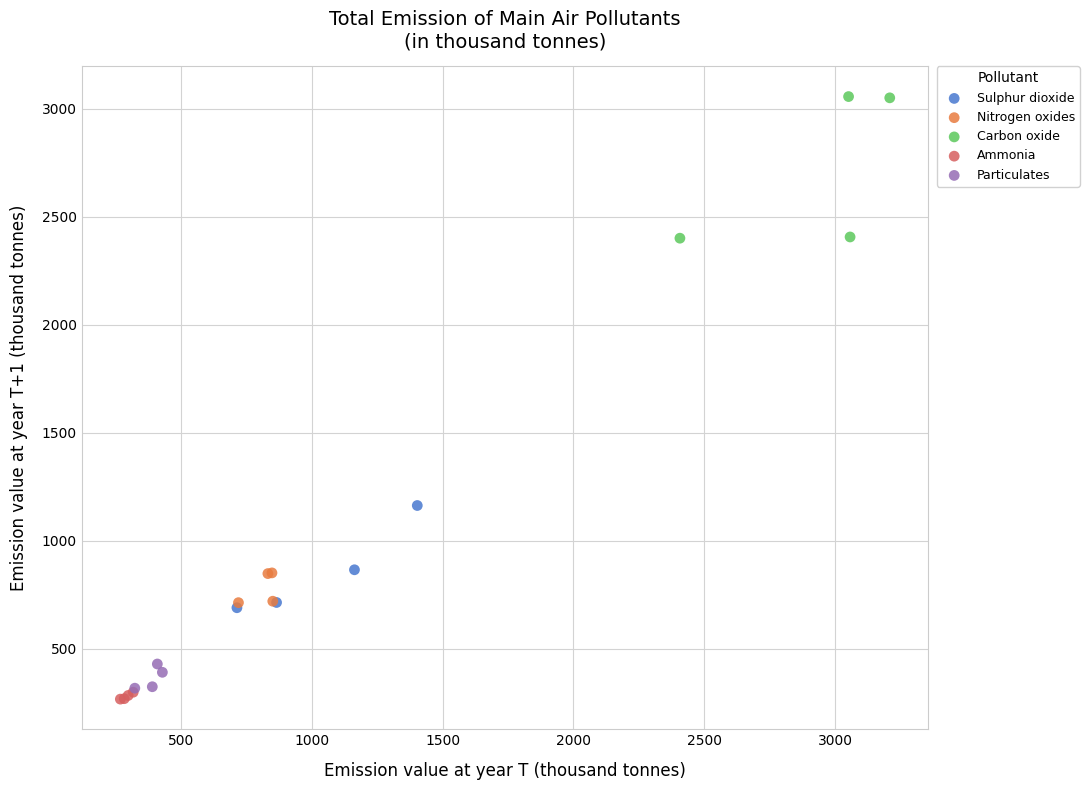

Which series has the widest spread of Y values?

Carbon oxide